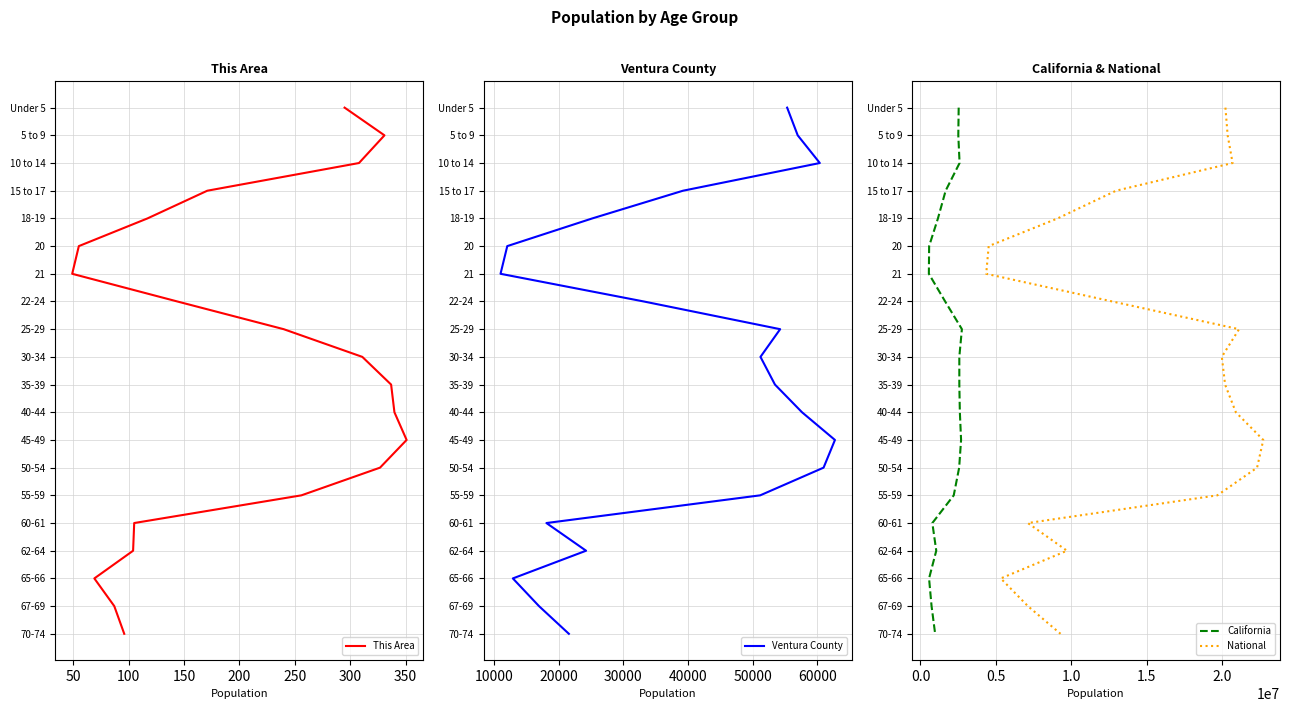

Count the number of categories in the chart.

20